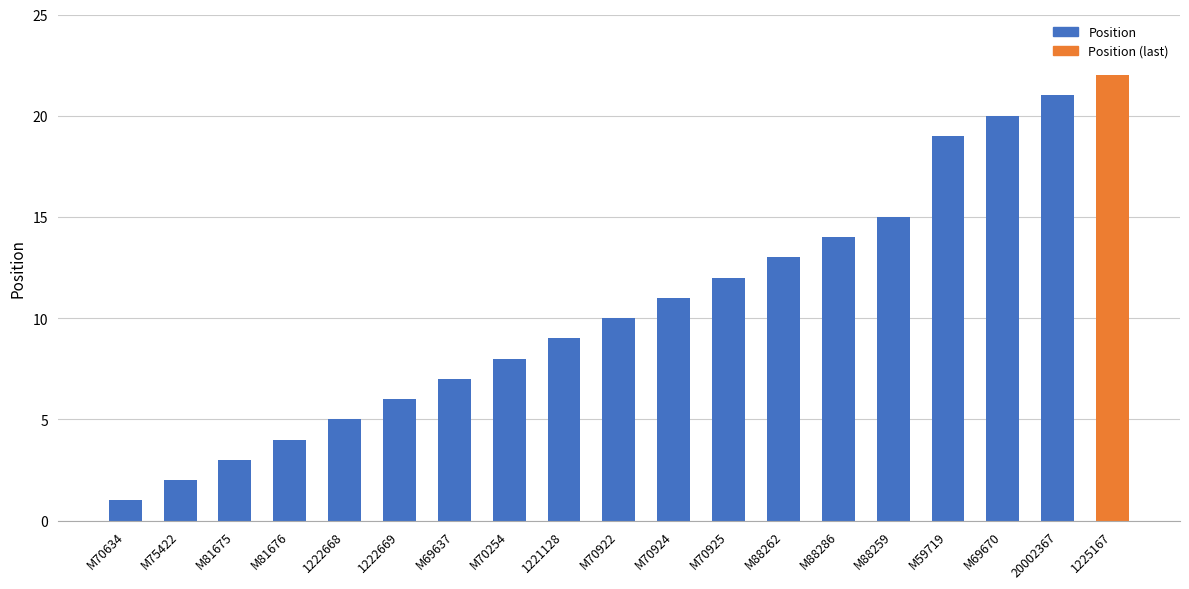

Between M70922 and 1221128, which is larger?

M70922